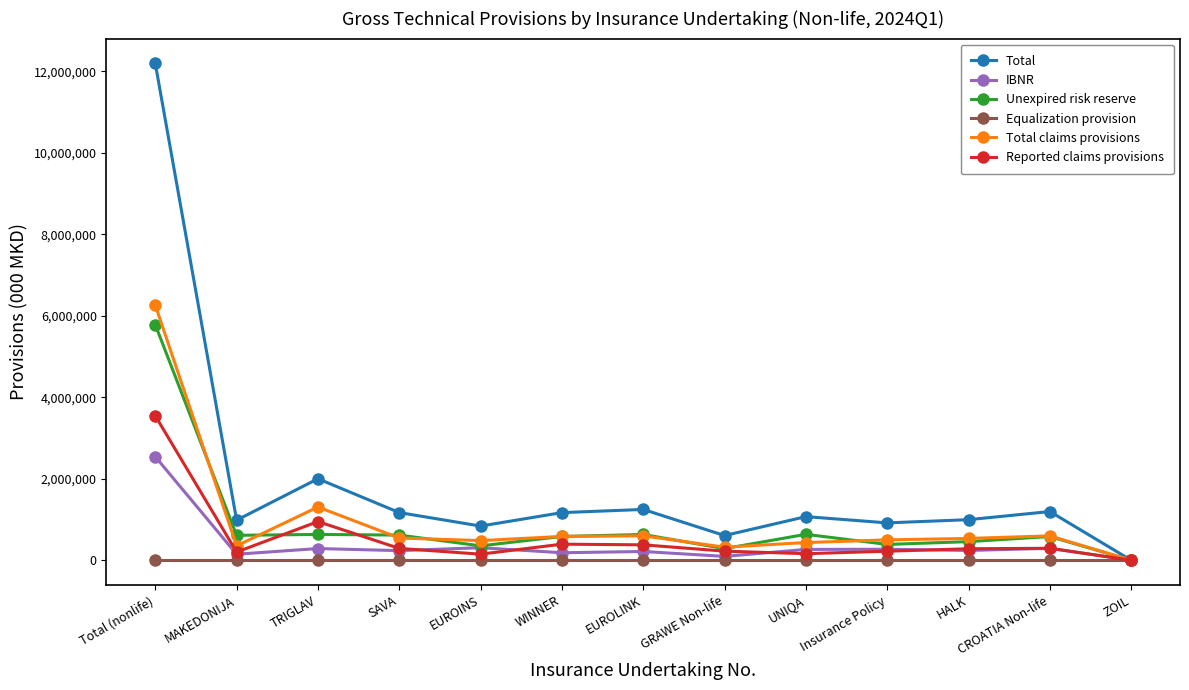

In Reported claims provisions, how many points are lower than both neighbors (excluding endpoints)?

3